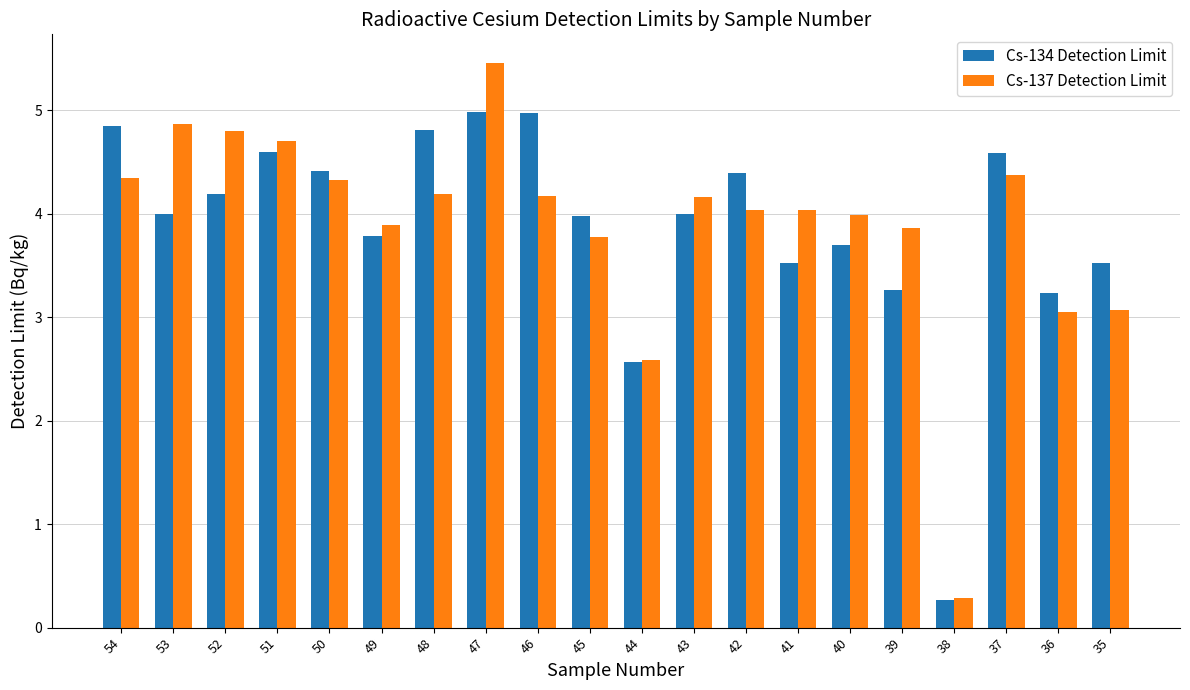

Count the number of categories in the chart.

20